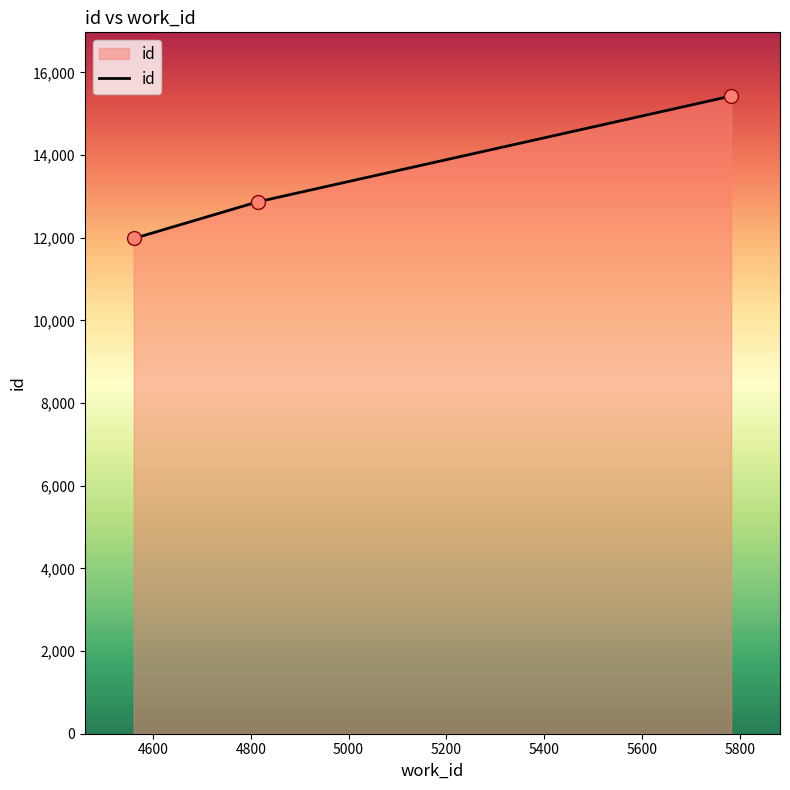

What is the sum of all values?

40280